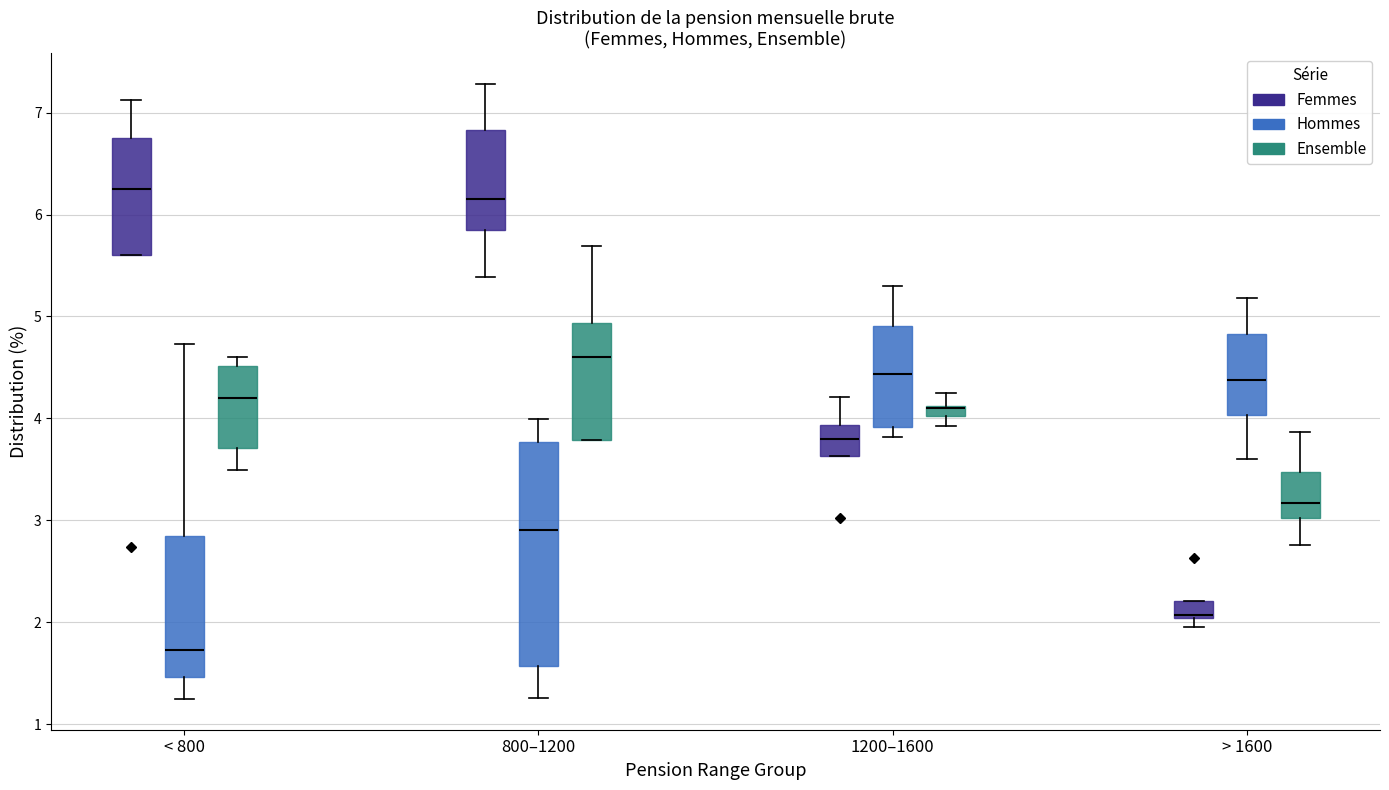

Where does the median line of the box for > 1600 (Ensemble) sit on the y-axis? The values are not printed on the chart, so give them approximately, as read against the axis.

3.2